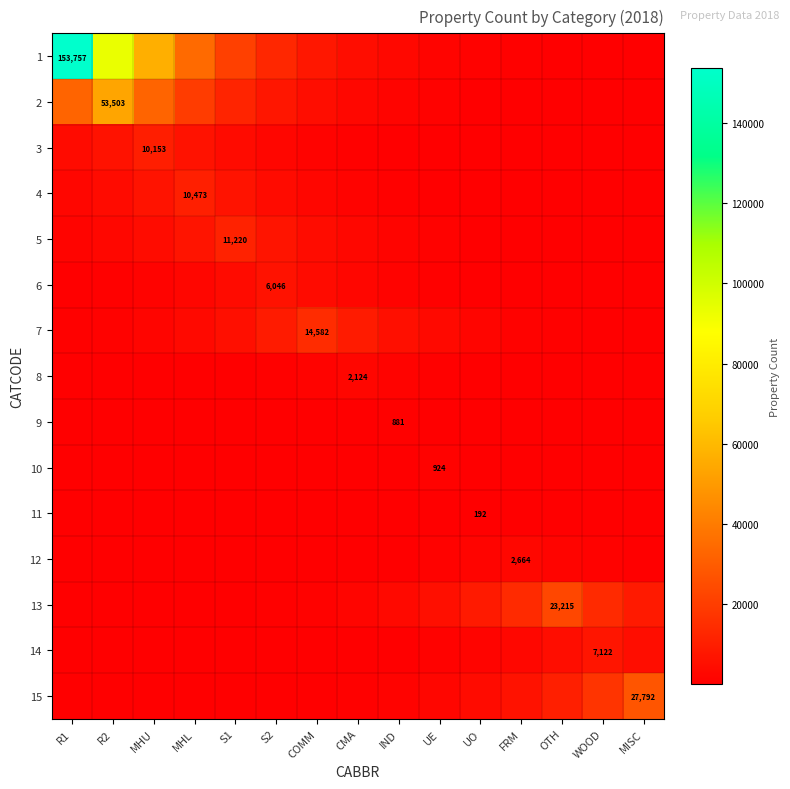

The 9 series shows 43.9 at MHU. True or false?

True